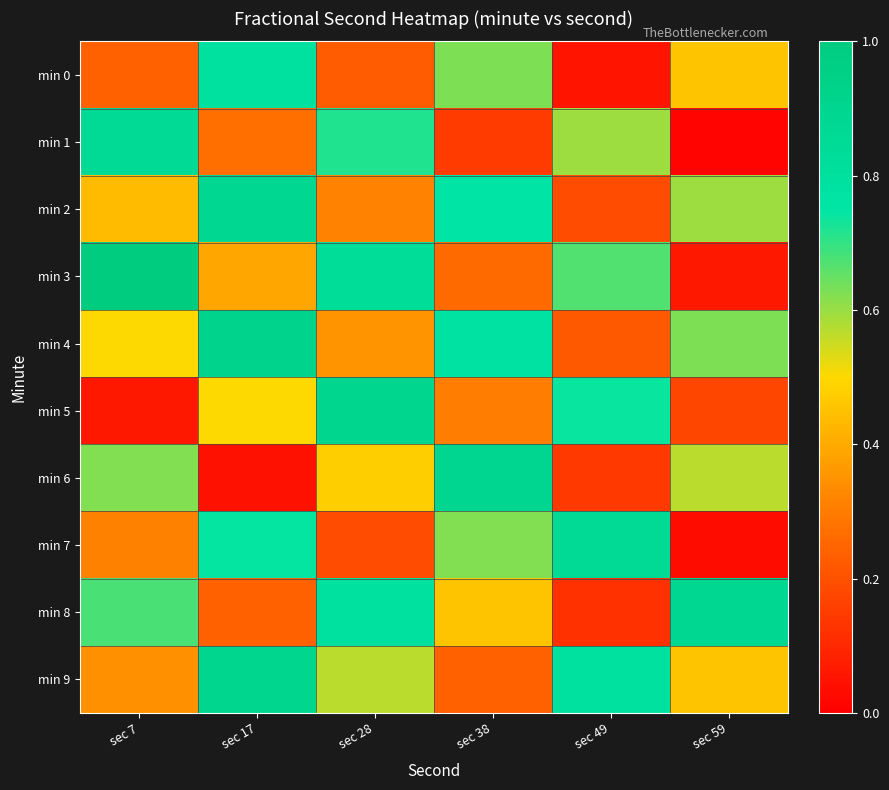

Reading left to right, what are all the values shown in this chart?

min 0: sec 7=0.2	sec 17=0.8	sec 28=0.2	sec 38=0.6	sec 49=0.1	sec 59=0.5
min 1: sec 7=0.9	sec 17=0.3	sec 28=0.7	sec 38=0.1	sec 49=0.6	sec 59=0.0
min 2: sec 7=0.4	sec 17=0.9	sec 28=0.3	sec 38=0.8	sec 49=0.2	sec 59=0.6
min 3: sec 7=1.0	sec 17=0.4	sec 28=0.8	sec 38=0.3	sec 49=0.7	sec 59=0.1
min 4: sec 7=0.5	sec 17=0.9	sec 28=0.3	sec 38=0.8	sec 49=0.2	sec 59=0.6
min 5: sec 7=0.1	sec 17=0.5	sec 28=0.9	sec 38=0.3	sec 49=0.7	sec 59=0.2
min 6: sec 7=0.6	sec 17=0.0	sec 28=0.5	sec 38=0.9	sec 49=0.1	sec 59=0.6
min 7: sec 7=0.3	sec 17=0.7	sec 28=0.2	sec 38=0.6	sec 49=0.9	sec 59=0.0
min 8: sec 7=0.7	sec 17=0.2	sec 28=0.8	sec 38=0.5	sec 49=0.1	sec 59=0.9
min 9: sec 7=0.3	sec 17=0.9	sec 28=0.6	sec 38=0.2	sec 49=0.8	sec 59=0.5